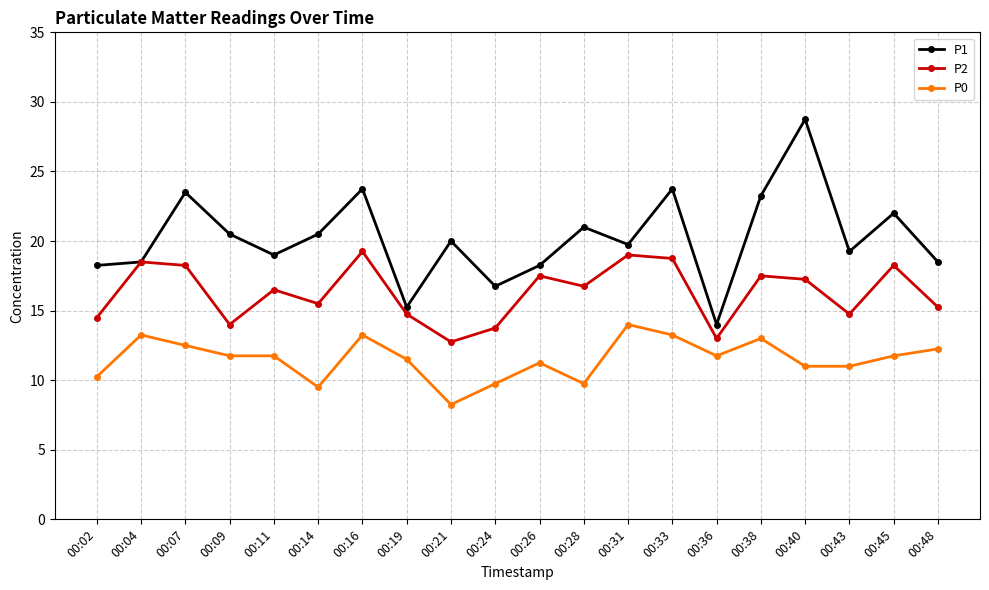

Which series has the widest spread of values?

P1